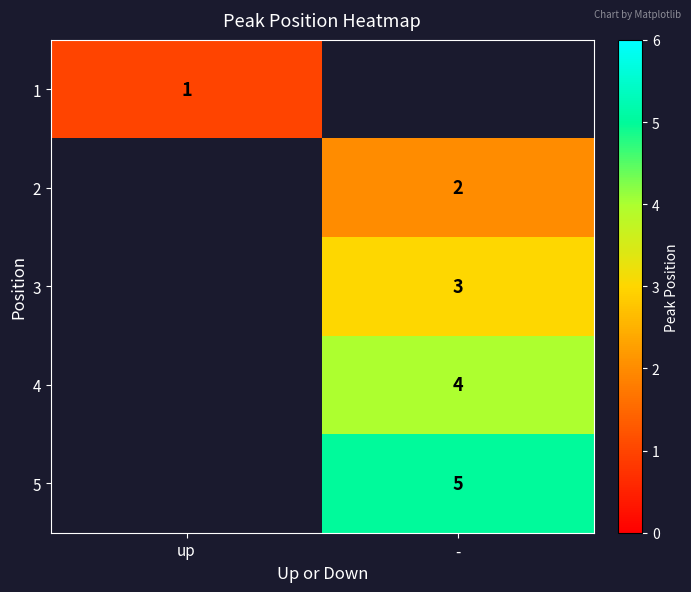

The 3 series shows 3 at -. True or false?

True